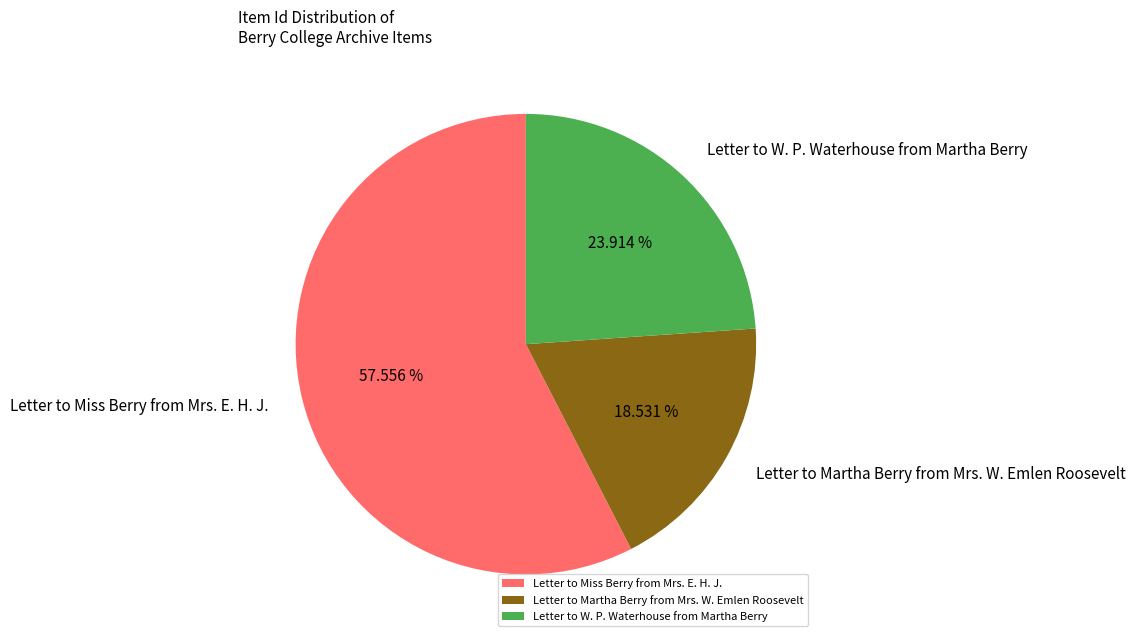

To the nearest percent, what is the average slice percentage?

33%